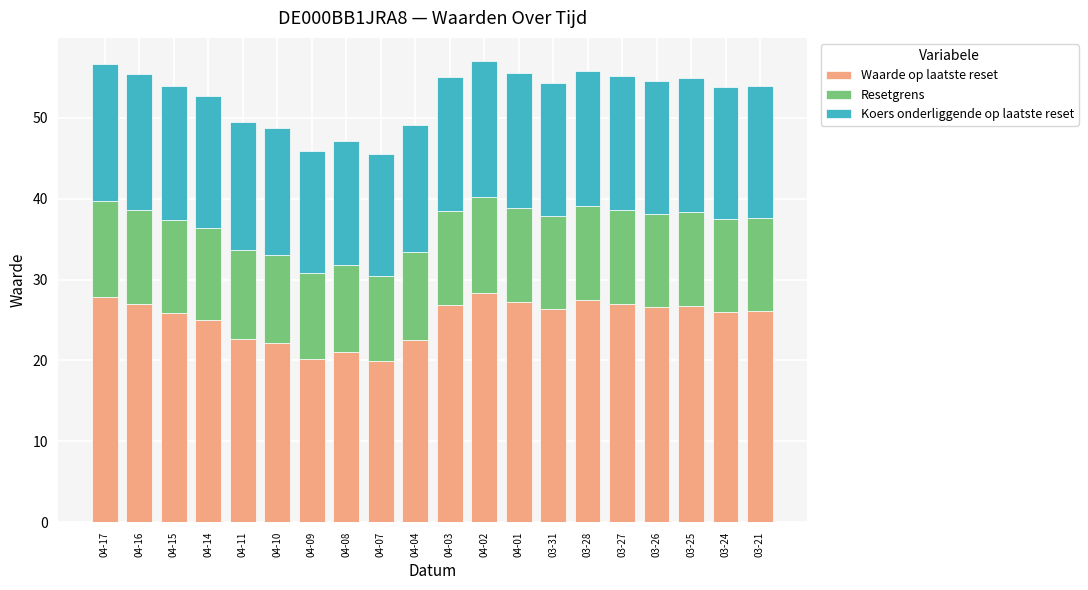

True or false: Waarde op laatste reset has a value of 11.9 at 04-07.

False